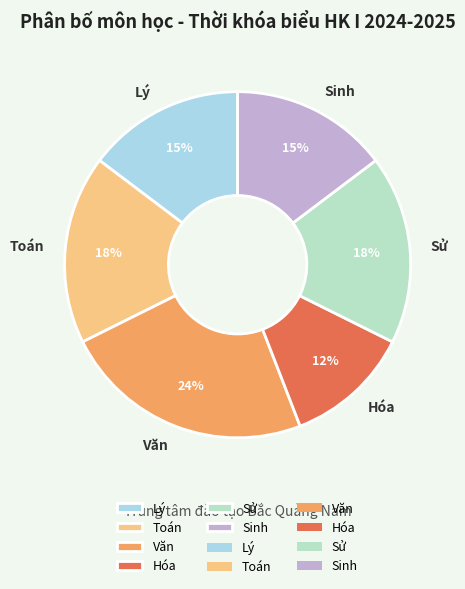

Is there any slice that represents more than half of the pie?

No